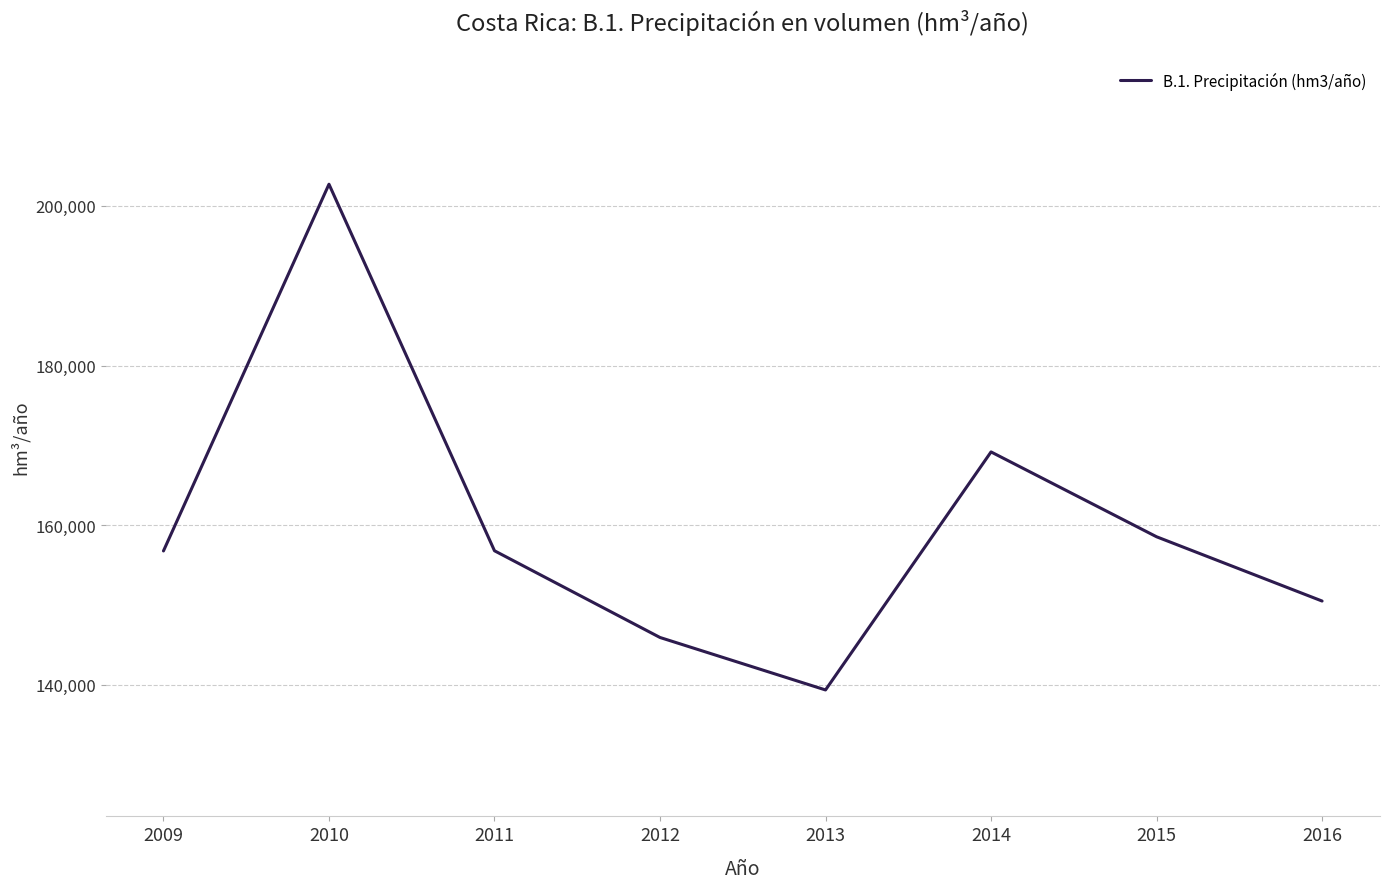

Is it true that the value at 2016 is 238486.8?

False